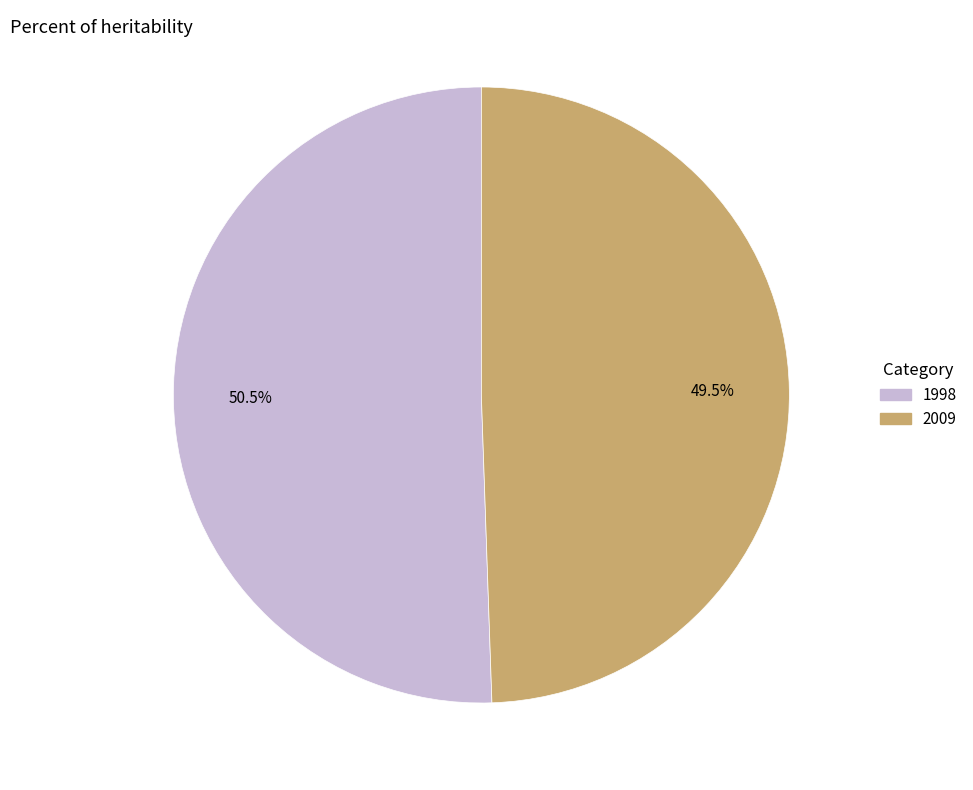

What is the ratio of the value at 1998 to the value at 2009?

1.0